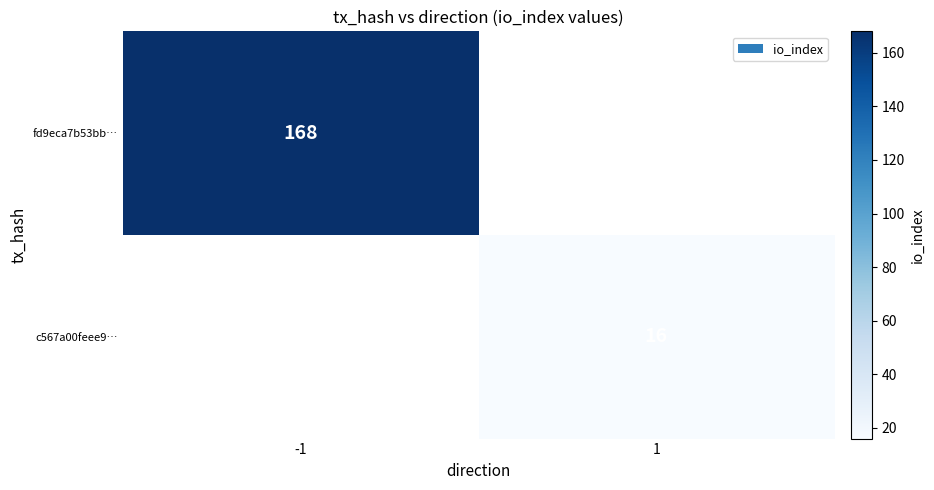

Is the value of c567a00feee9… at 1 greater than the value of fd9eca7b53bb… at -1?

No